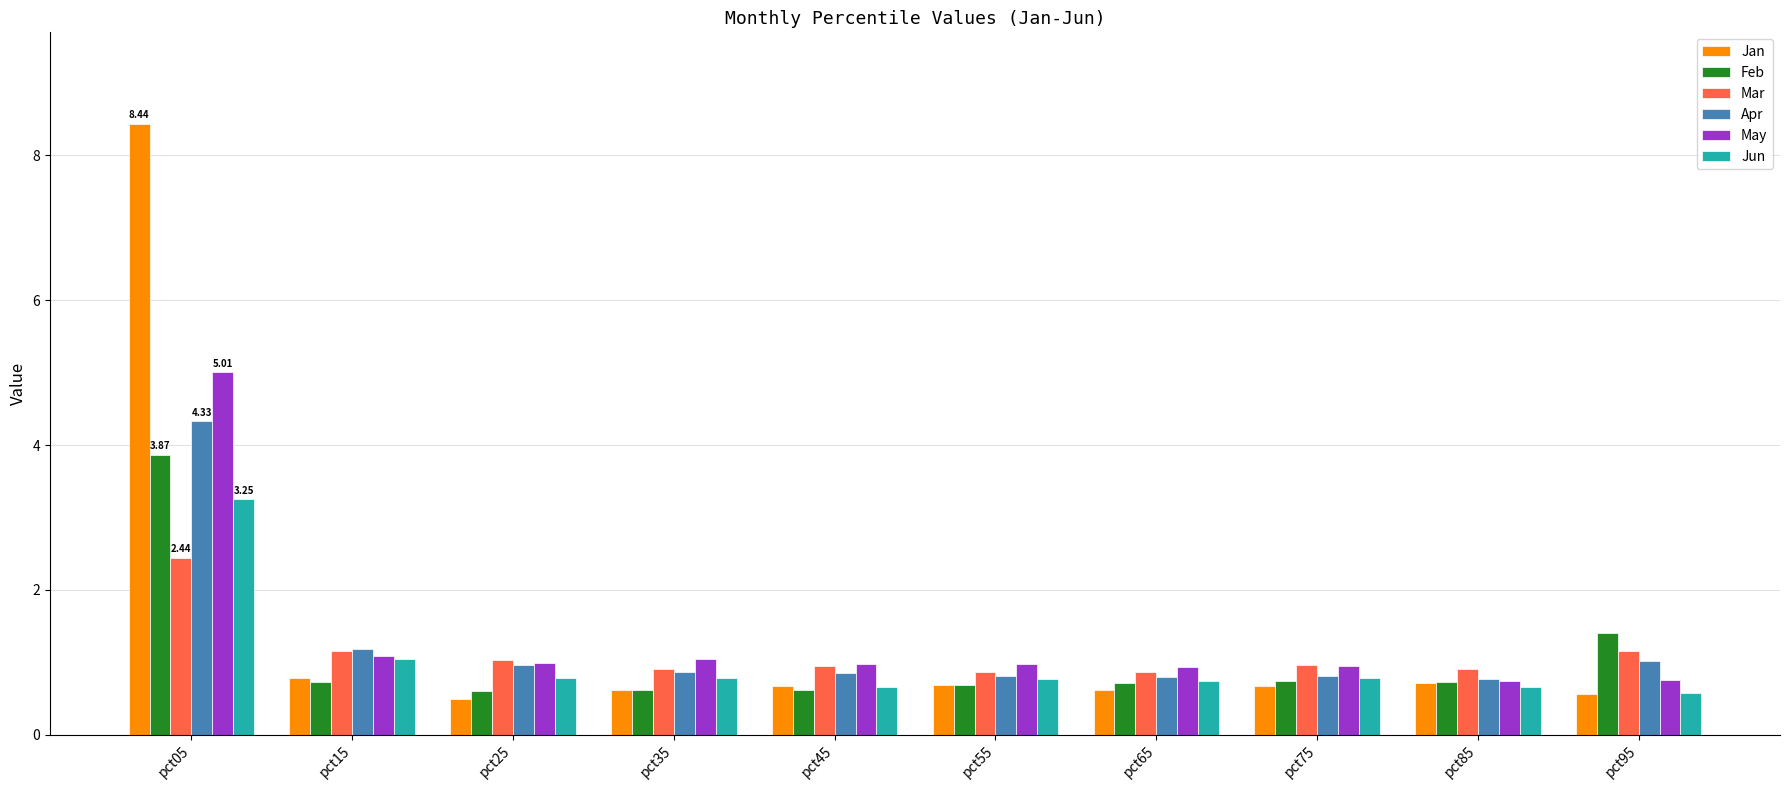

At which category is the sum across all series the highest?

pct05